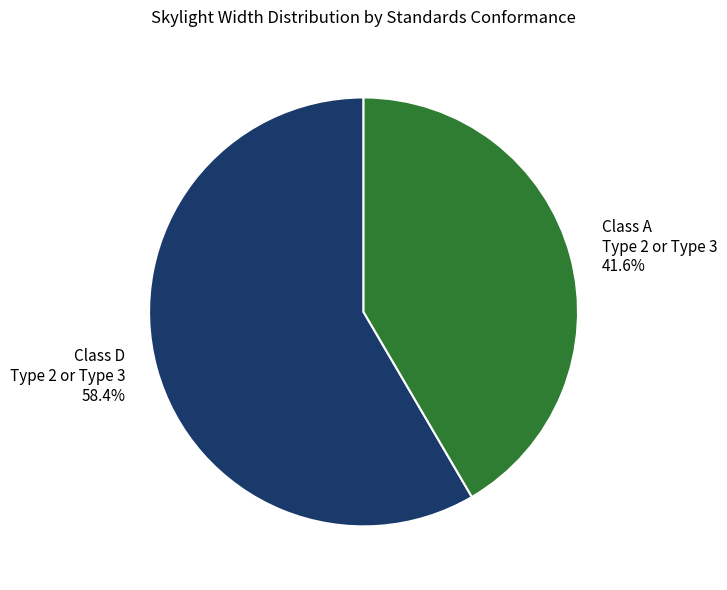

Is it true that Class A Type 2 or Type 3 is 11% of the pie?

False